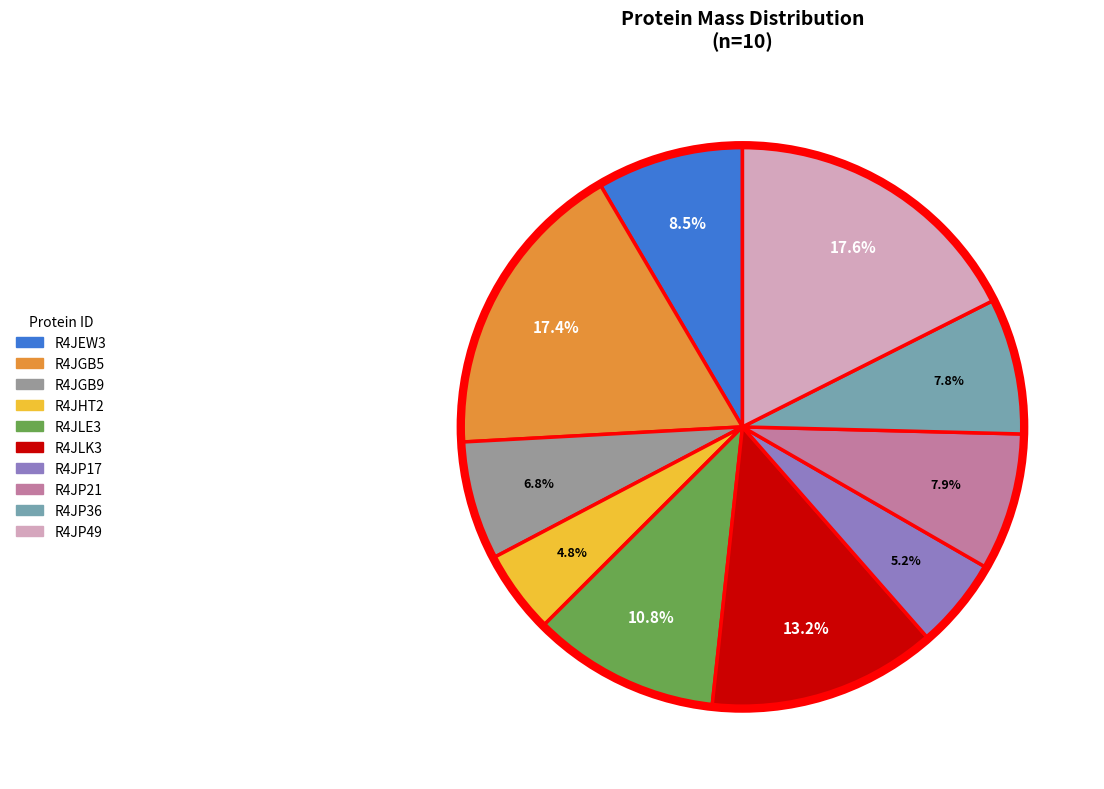

How many segments does this pie chart have?

10